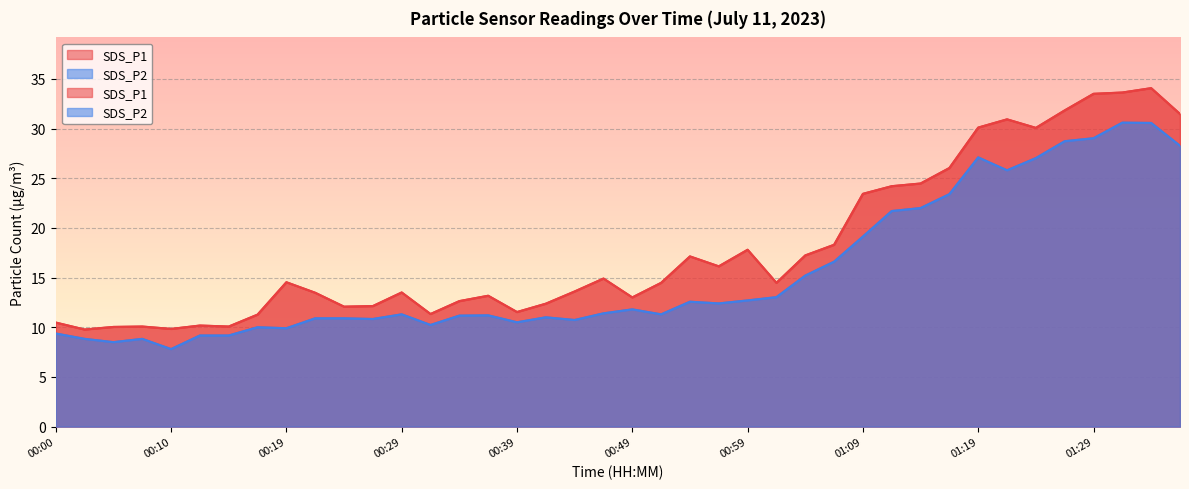

True or false: SDS_P1 has more than 1 points higher than both neighbors.

True